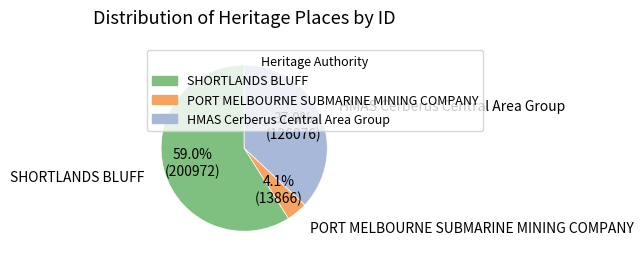

What is the smallest slice in the pie chart?

PORT MELBOURNE SUBMARINE MINING COMPANY